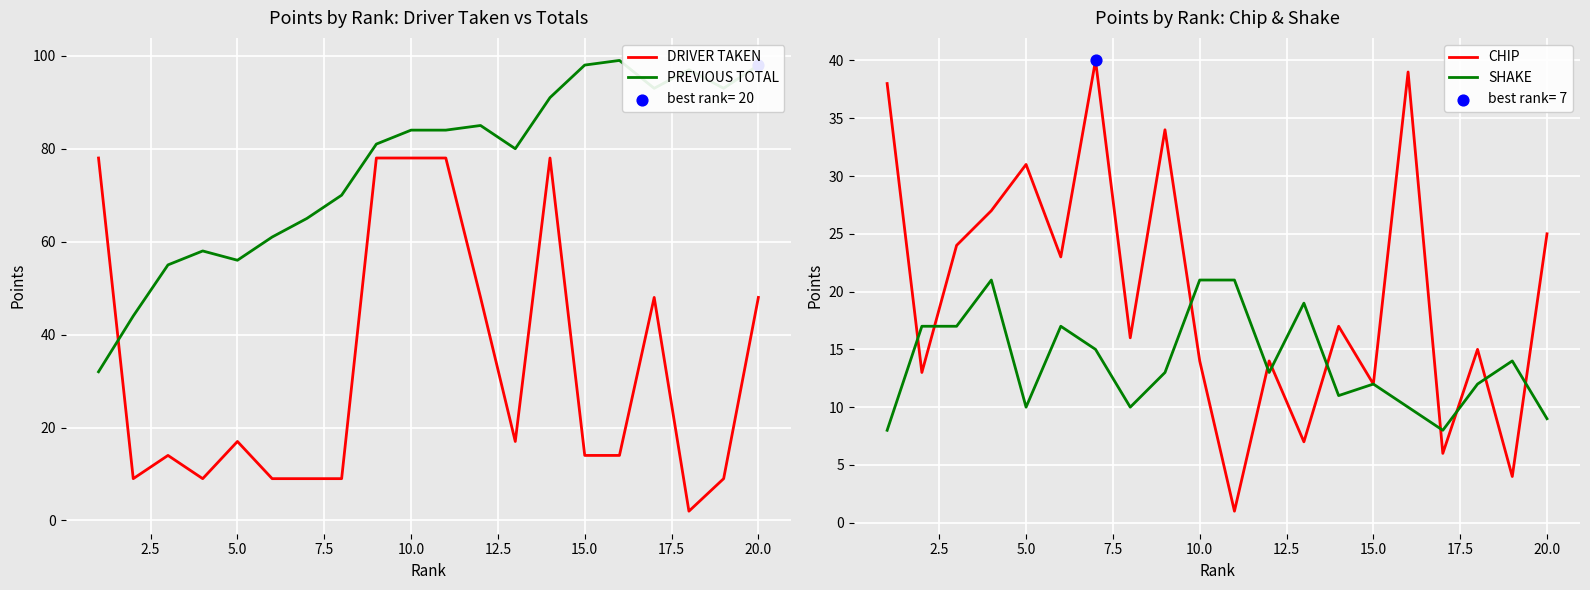

Which series has the widest spread of Y values?

DRIVER TAKEN